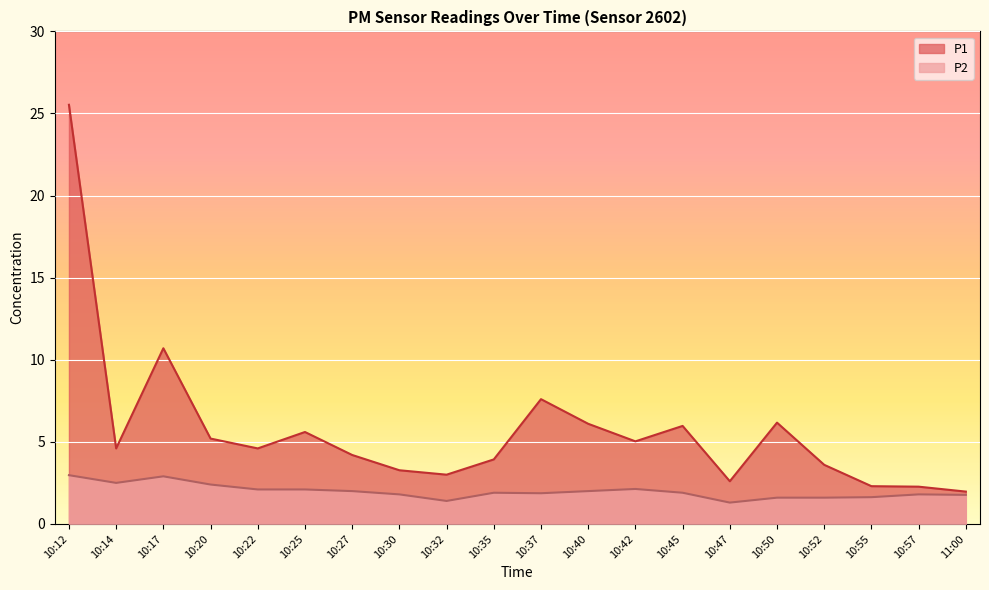

Read the P1 value at 10:50.

6.2